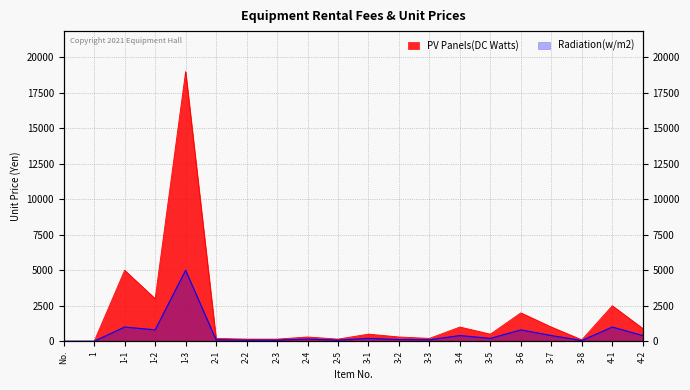

Which label corresponds to the smallest value in the chart?

No.